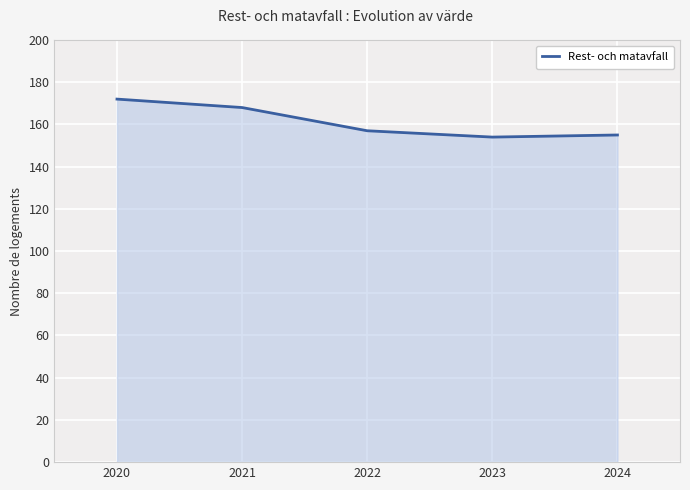

The chart shows a value of 154 at 2023. True or false?

True